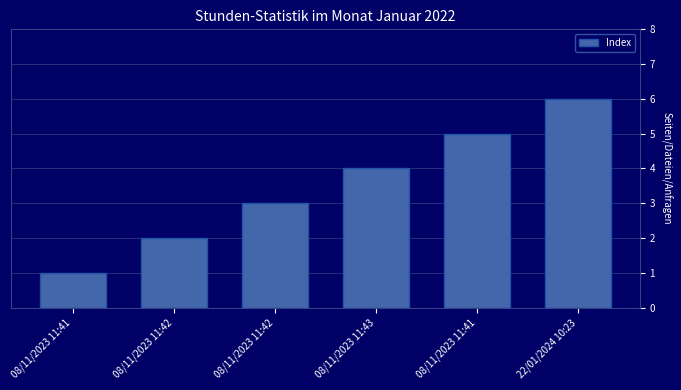

Reading right to left, list all the values displayed in this chart.

6	5	4	3	2	1